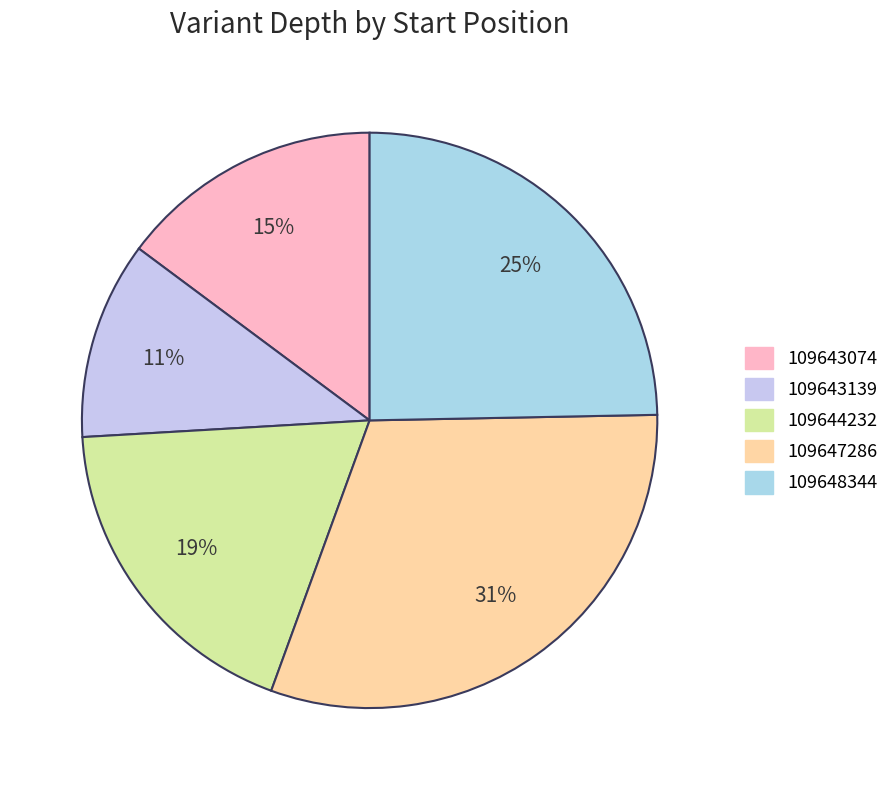

Does 109643074 represent more than half of the total?

No